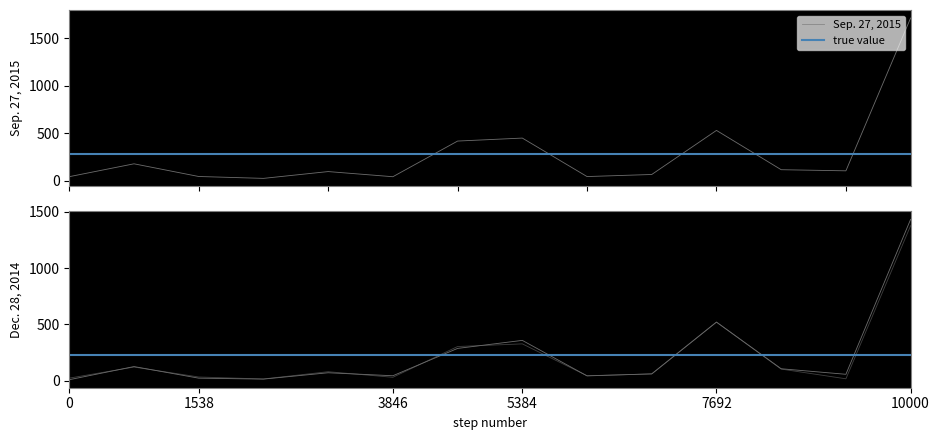

What is the highest value of the Sep. 27, 2015 series?

1710.8